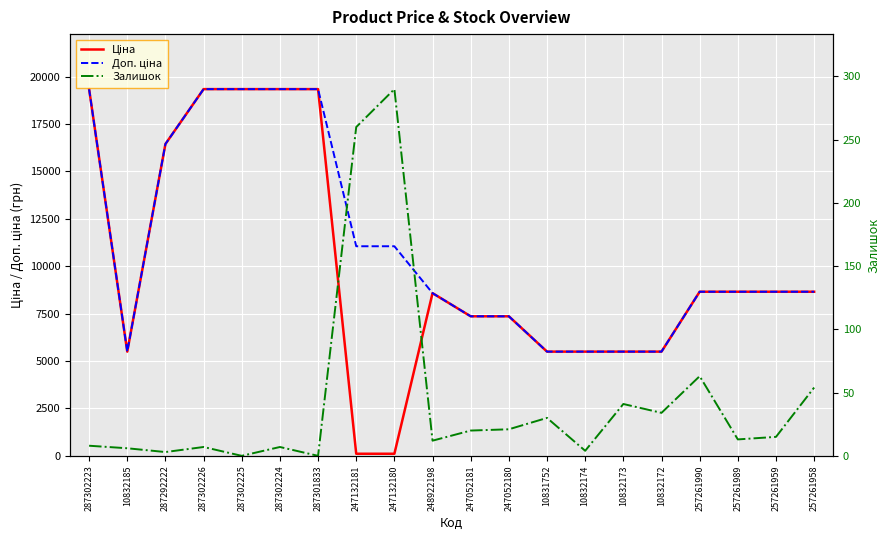

At which label does Ціна reach its peak?

287302223